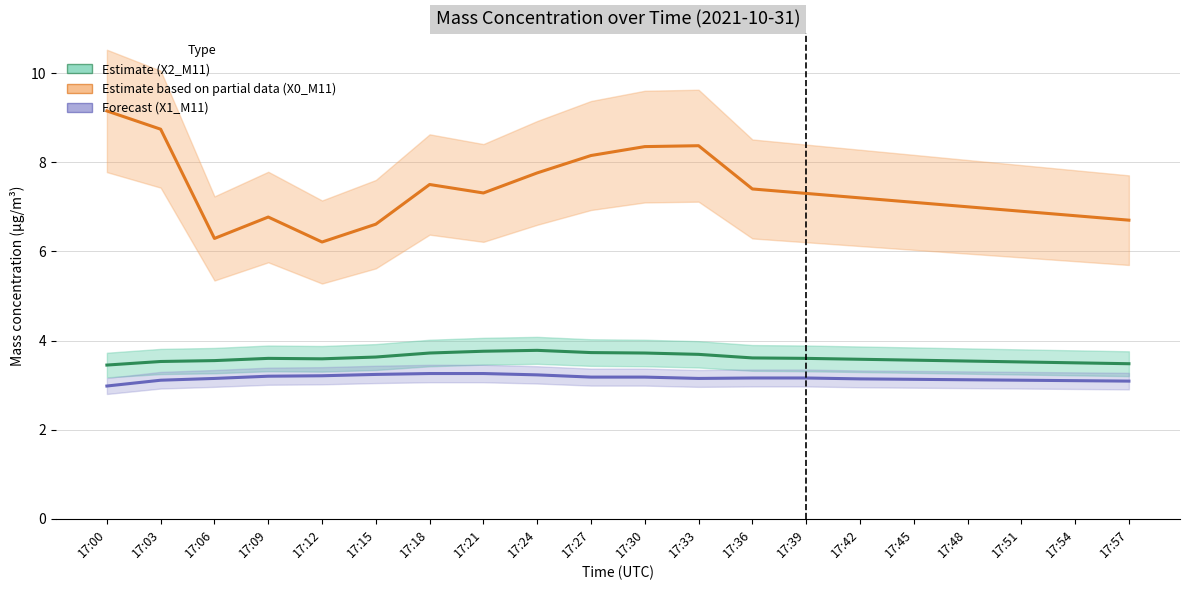

At how many categories does at least one series exceed 6?

20